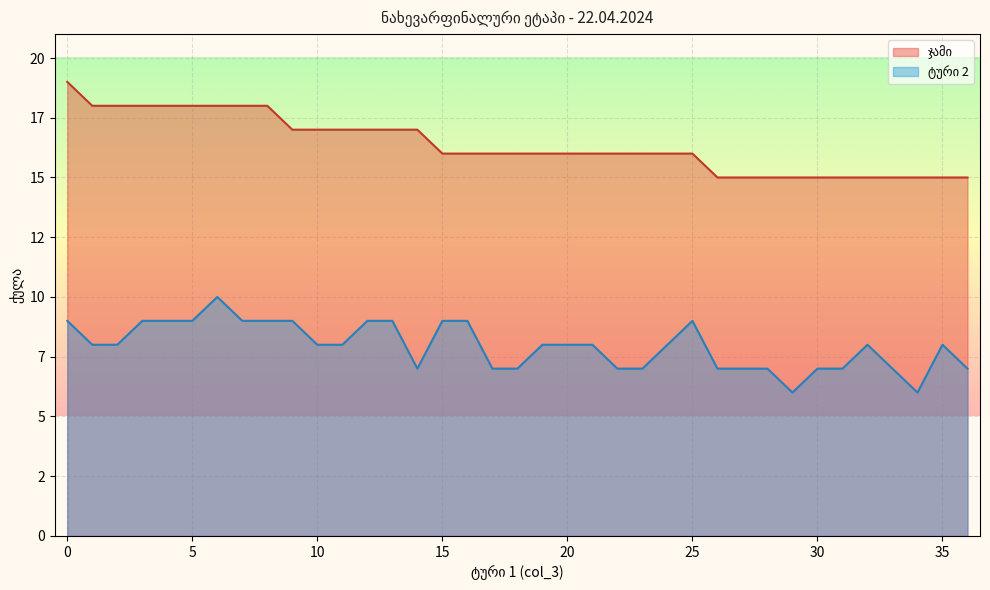

How many data points does each series have?

37